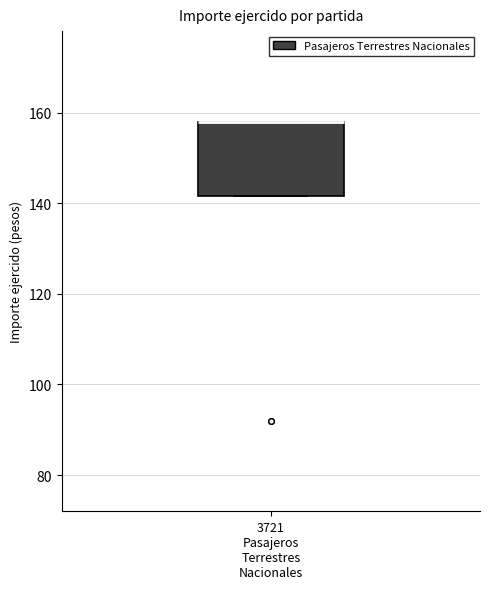

Transcribe this box plot: give where the median line is, the range the box spans, and where the two whiskers end, as read against the y-axis. The values are not printed on the chart, so give them approximately, as read against the axis.

median 158 (drawn on the box's upper edge), box 142 to 158, whiskers 142 to 158